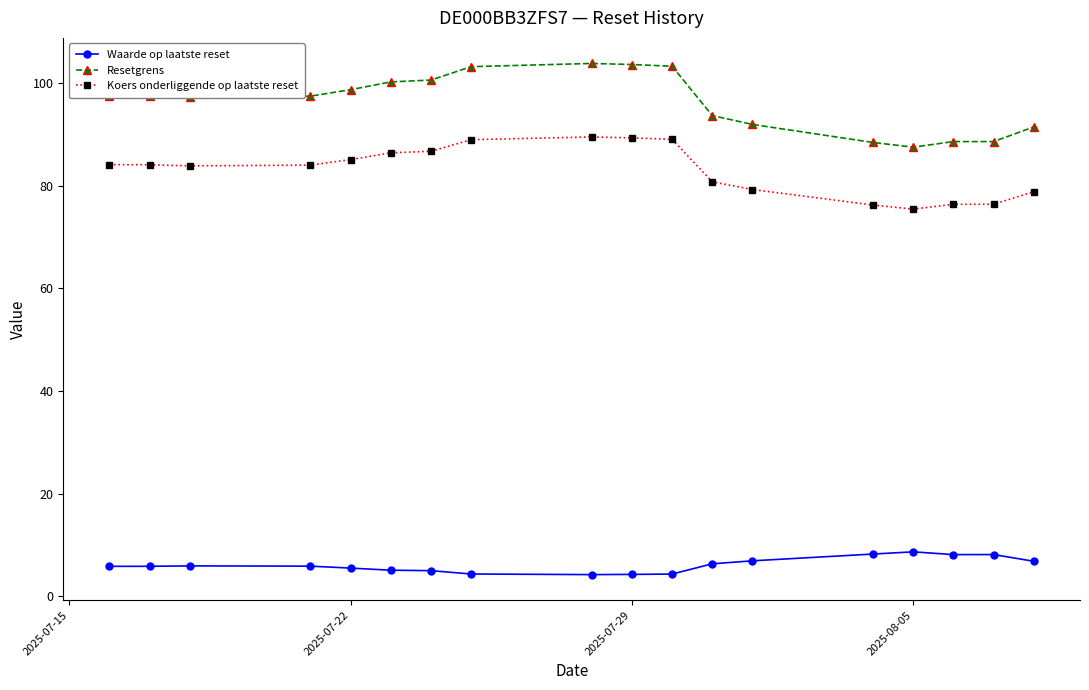

What is the difference between the maximum and minimum values in the Koers onderliggende op laatste reset series?

14.1